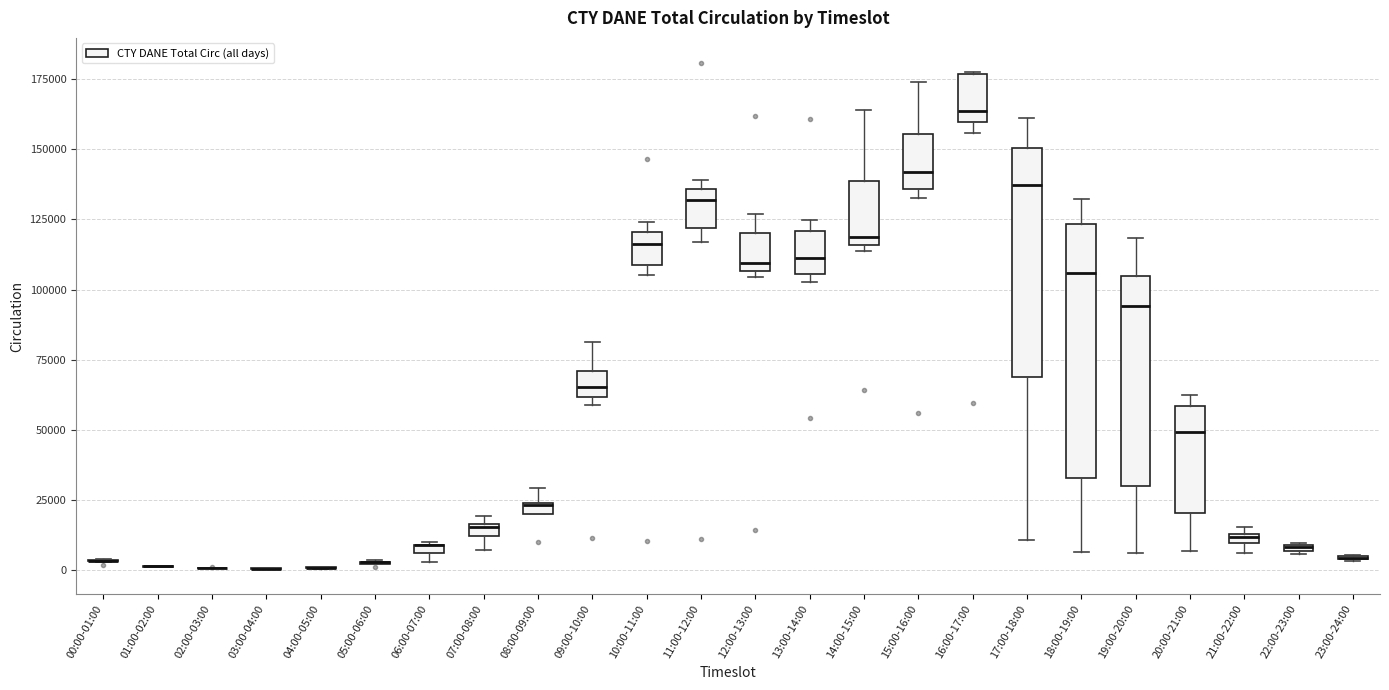

Which box is the tallest, from its lower edge to its upper edge?

18:00-19:00